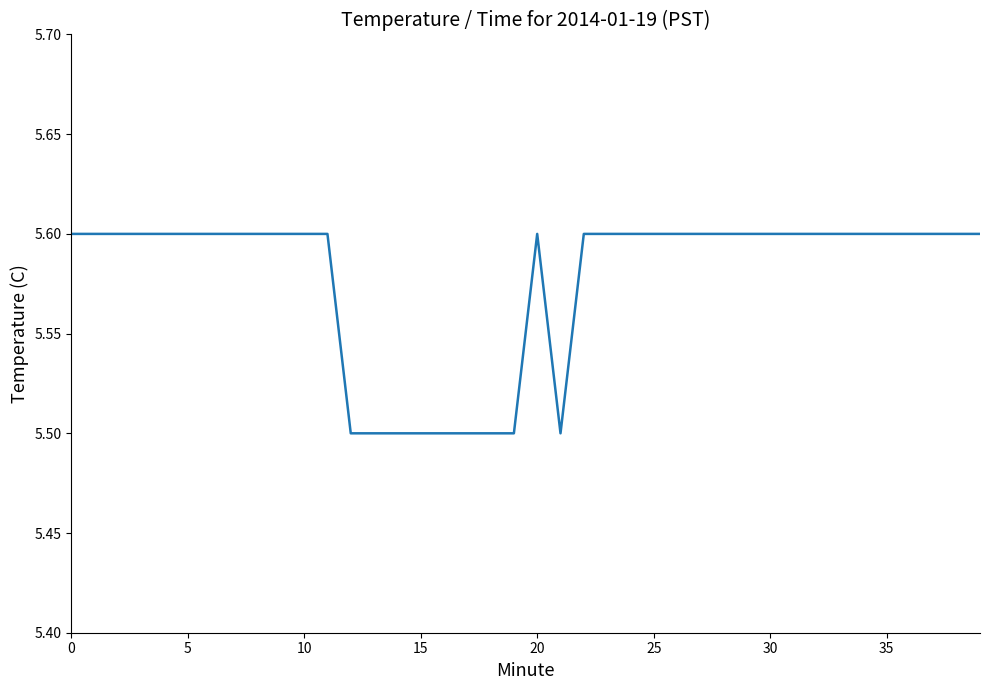

What is the minimum value shown in the chart?

5.5